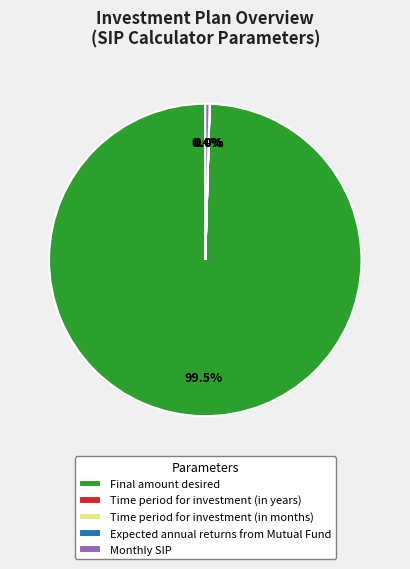

Which has a higher value, Monthly SIP or Final amount desired?

Final amount desired